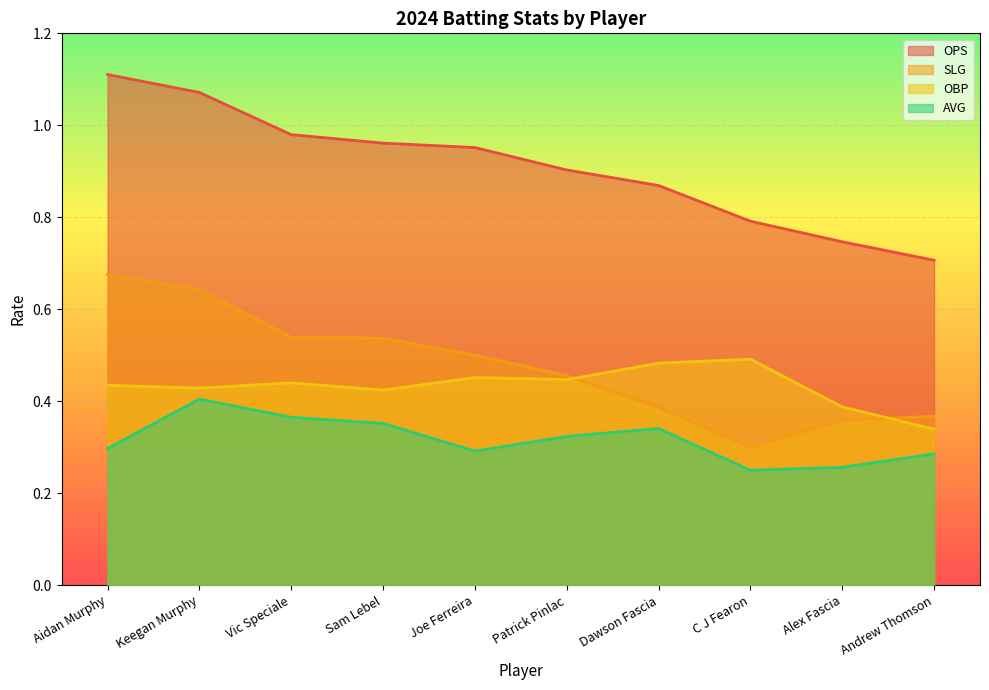

What position from the left is Alex Fascia?

9